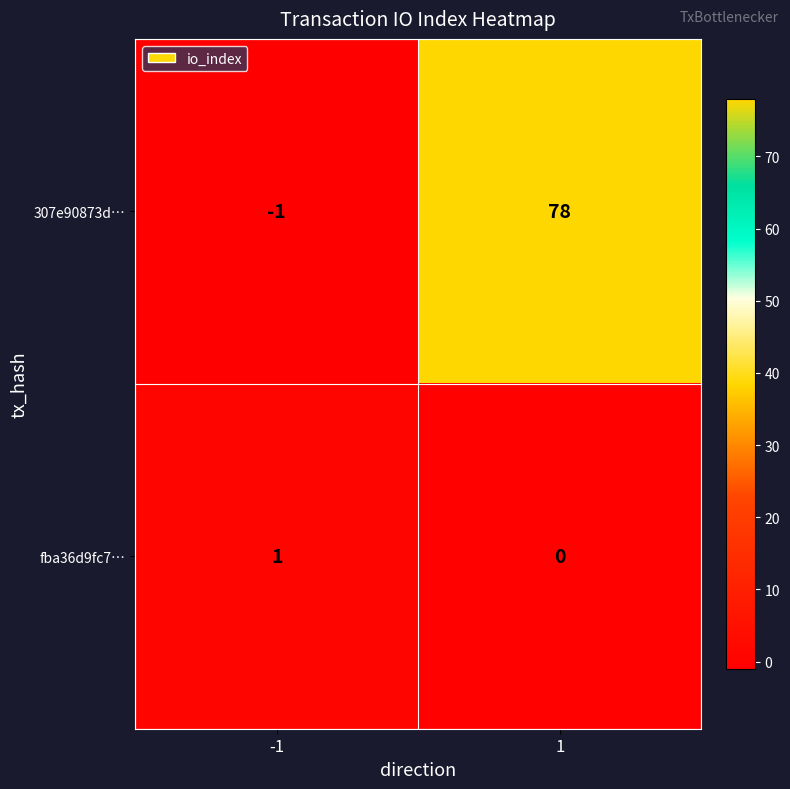

How many positive values does the fba36d9fc7… series have?

1